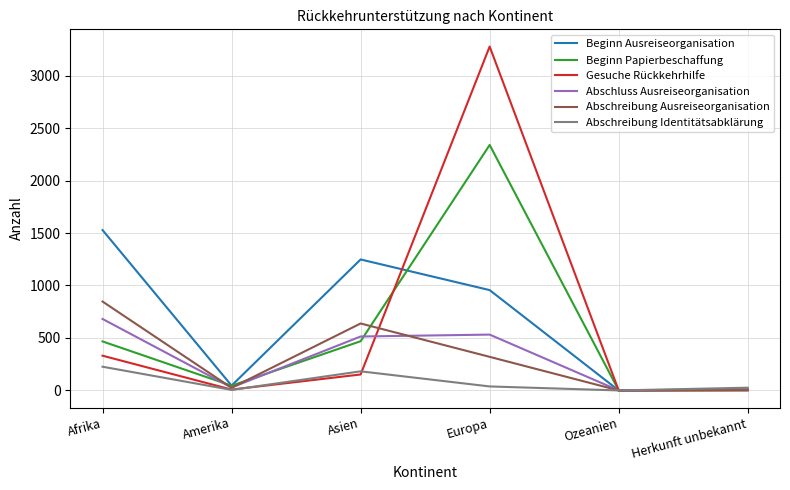

In Beginn Ausreiseorganisation, how many points are lower than both neighbors (excluding endpoints)?

2